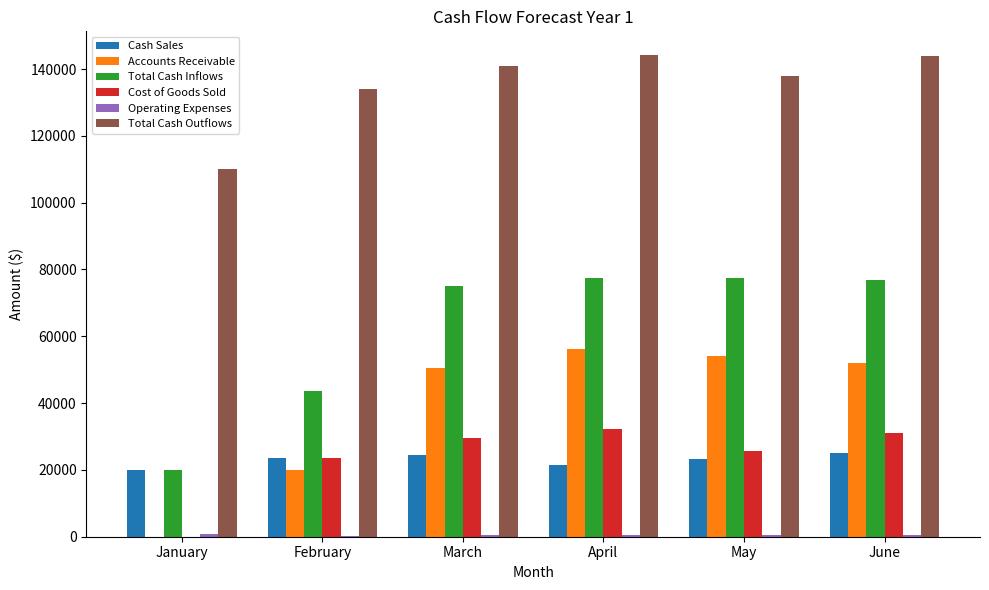

How many data points does each series have?

6